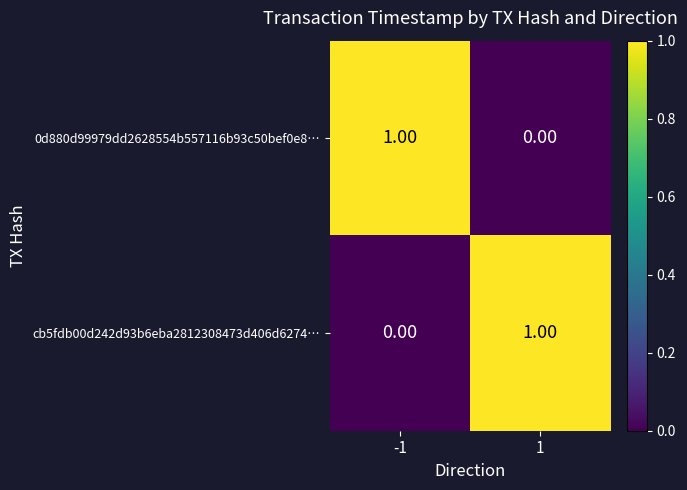

Rank the series at -1 from lowest to highest value.

cb5fdb00d242d93b6eba2812308473d406d6274…, 0d880d99979dd2628554b557116b93c50bef0e8…